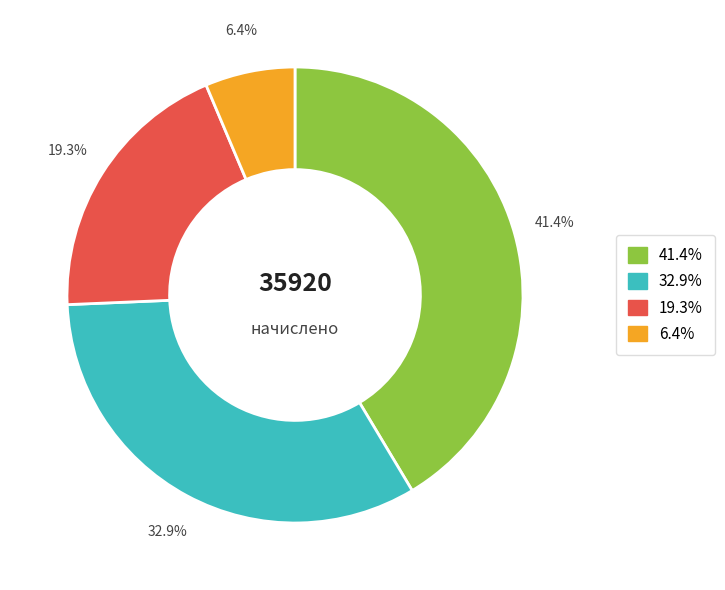

To the nearest percent, what is the average slice percentage?

25%